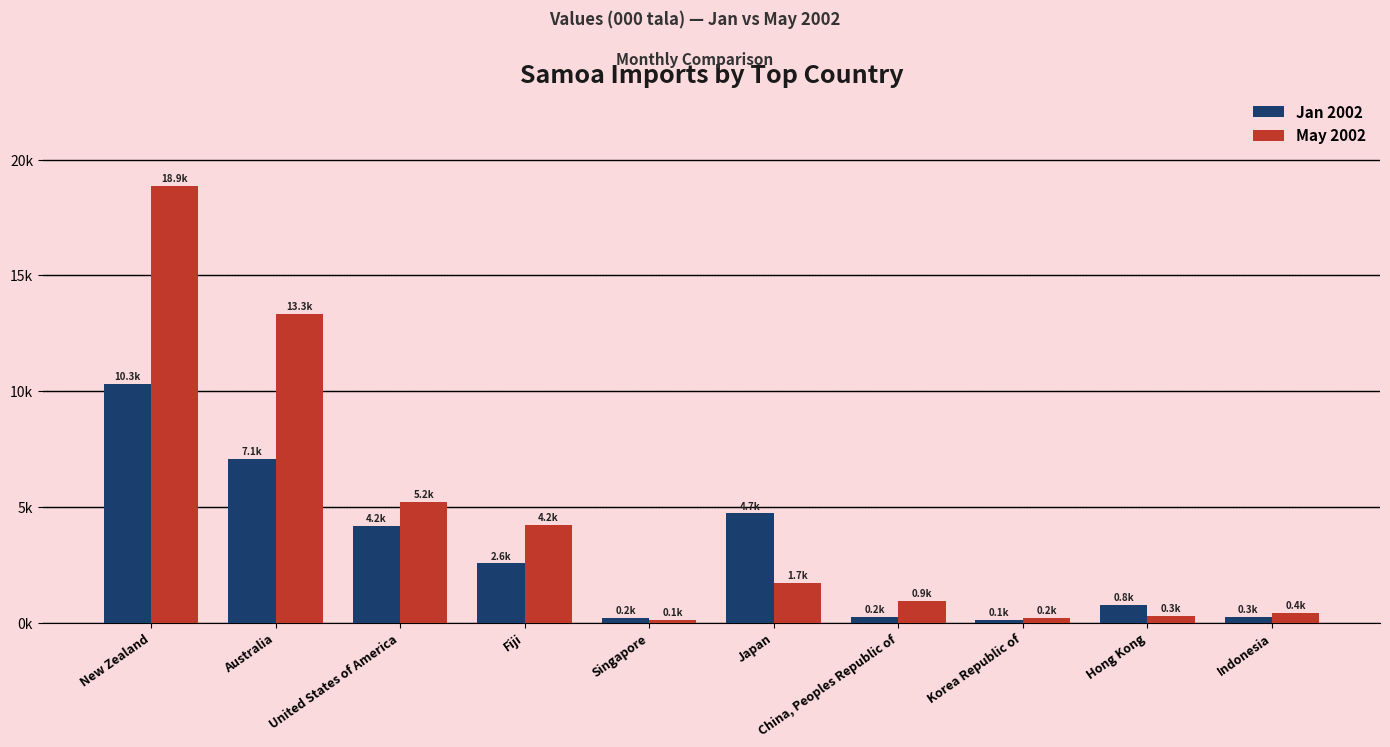

What is the sum of the May 2002 values at China, Peoples Republic of and Fiji?

5138.0